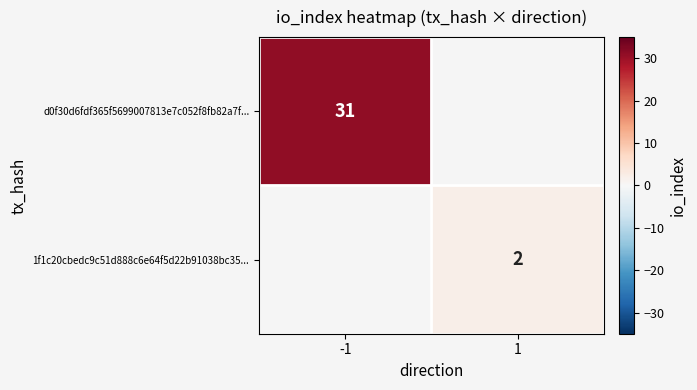

True or false: d0f30d6fdf365f5699007813e7c052f8fb82a7f... has a value of 10 at -1.

False